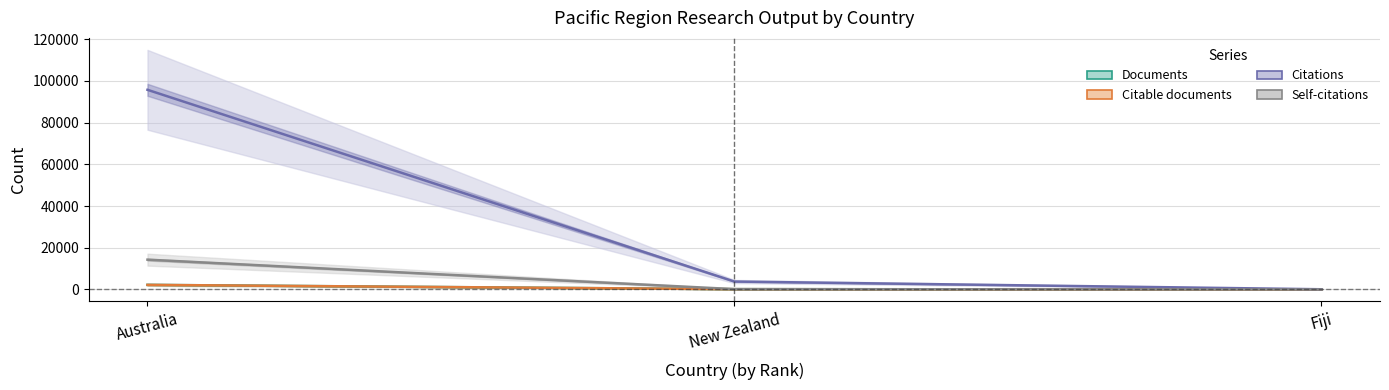

Reading left to right, list all the values displayed in this chart.

Documents: 2215	143	1
Citable documents: 2204	140	1
Citations: 95754	3809	103
Self-citations: 14302	169	1